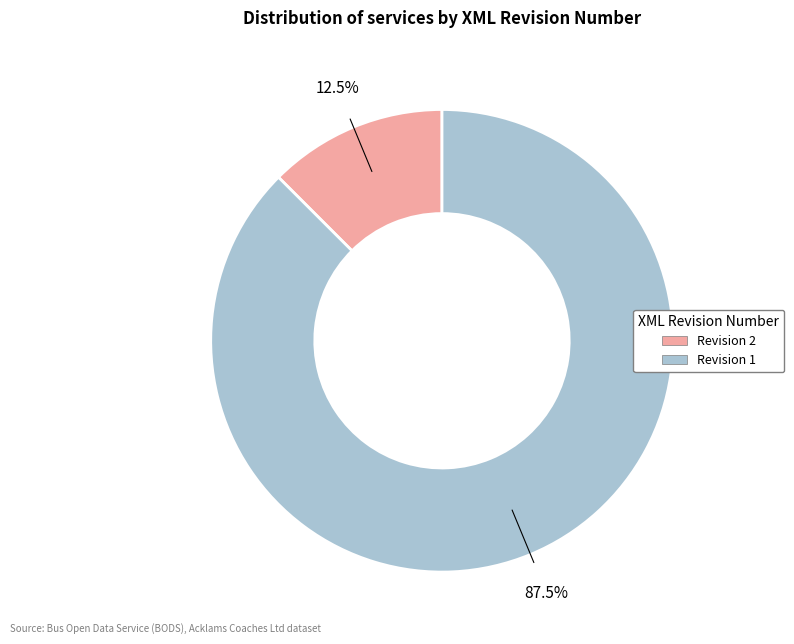

Between Revision 2 and Revision 1, which is larger?

Revision 1